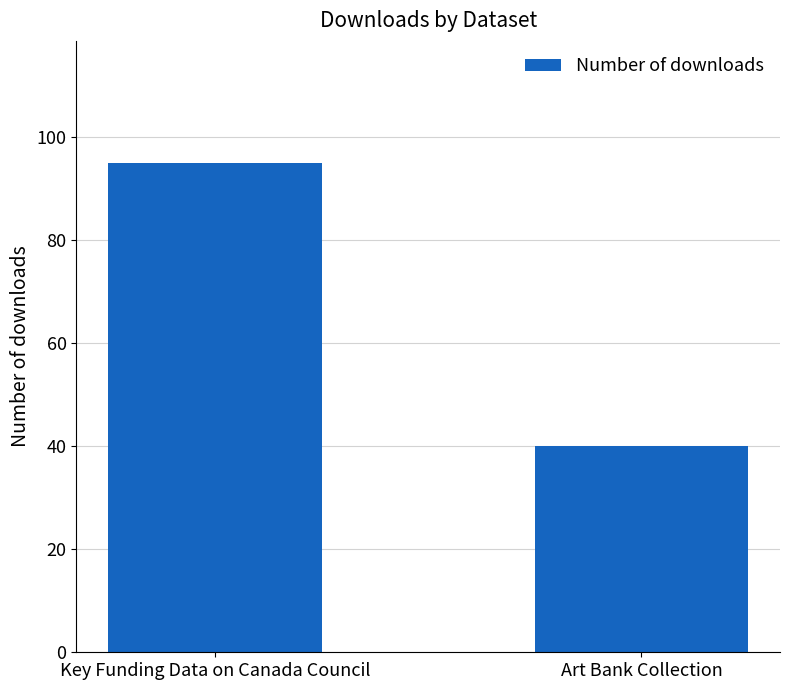

What is the label of the 1st bar from the left?

Key Funding Data on Canada Council